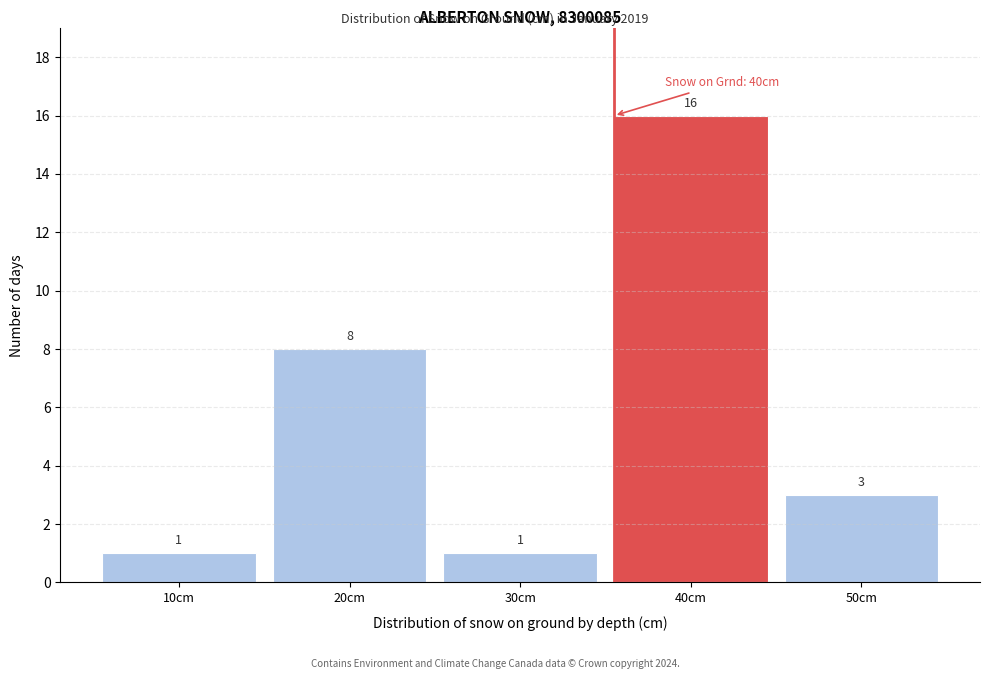

Reading right to left, what are all the values shown in this chart?

50cm=3	40cm=16	30cm=1	20cm=8	10cm=1